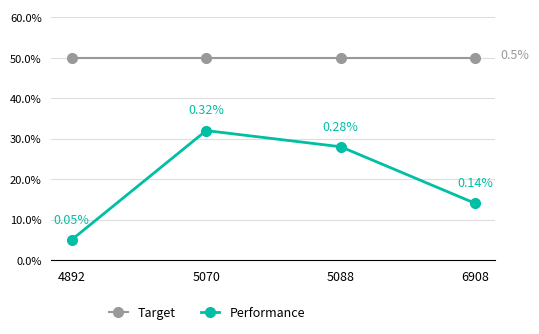

What are all the series names shown in the legend?

Target, Performance